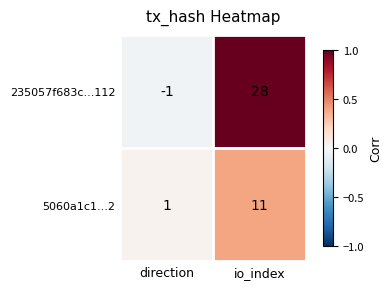

Reading left to right, what are all the values shown in this chart?

235057f683c...112: direction=-1	io_index=28
5060a1c1...2: direction=1	io_index=11